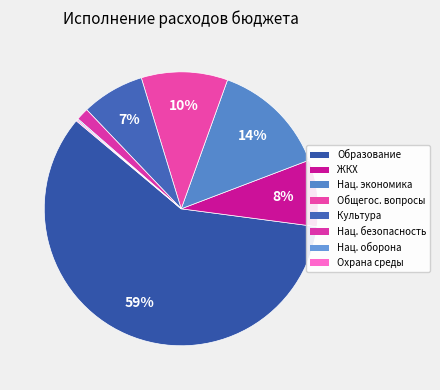

To the nearest percent, what is the difference between the largest and smallest slice percentages?

59%